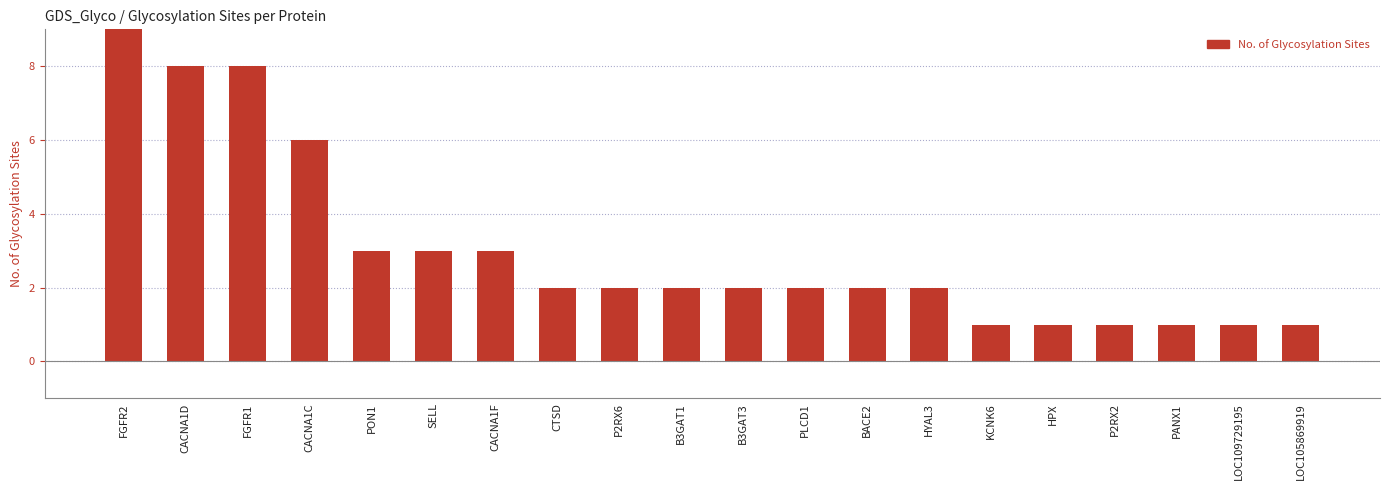

The value at BACE2 is 2. True or false?

True